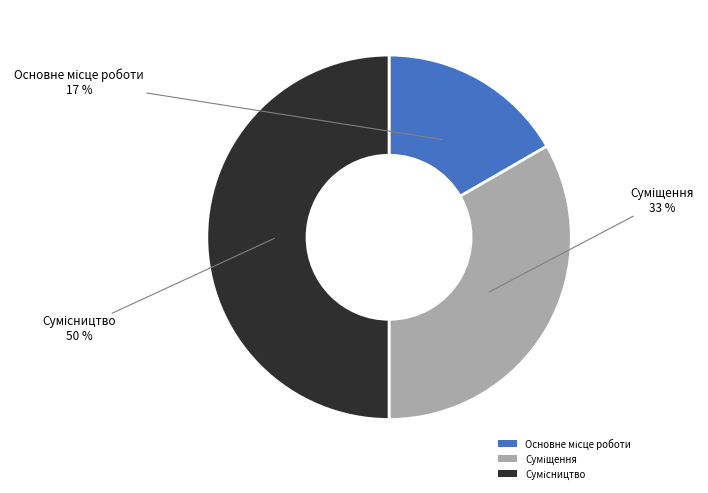

To the nearest percent, what is the average slice percentage?

33%